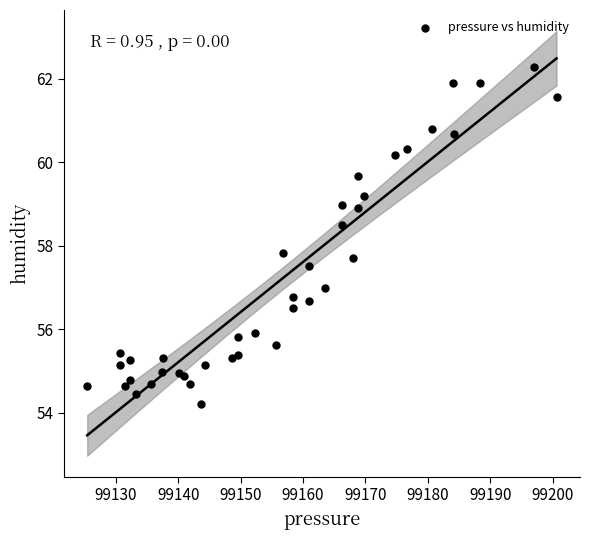

What is the range of X values (max minus min)?

75.2